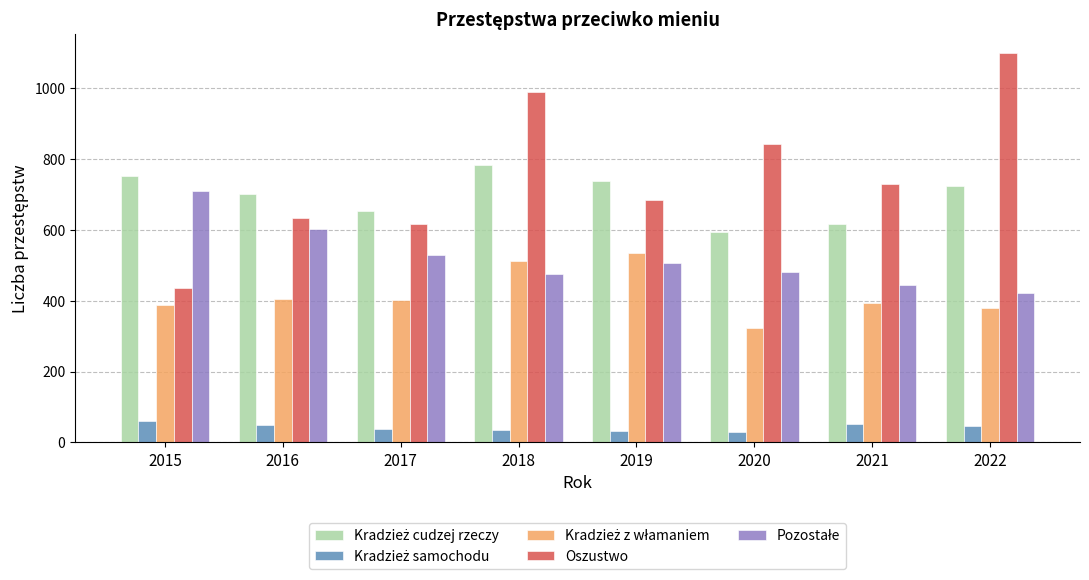

Which series has the largest range (max minus min)?

Oszustwo